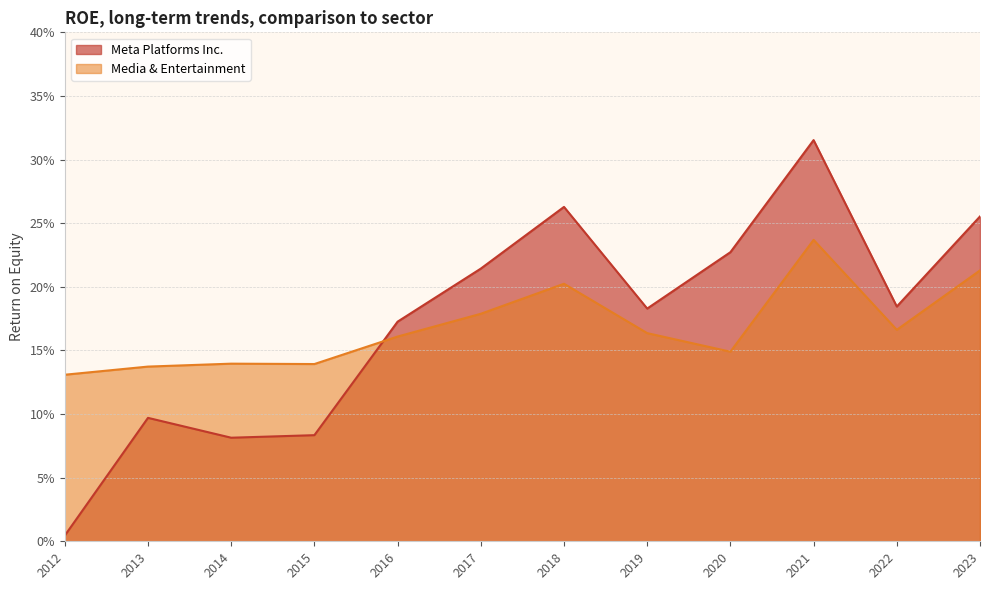

Between which two adjacent categories do Meta Platforms Inc. and Media & Entertainment first intersect?

2015 and 2016